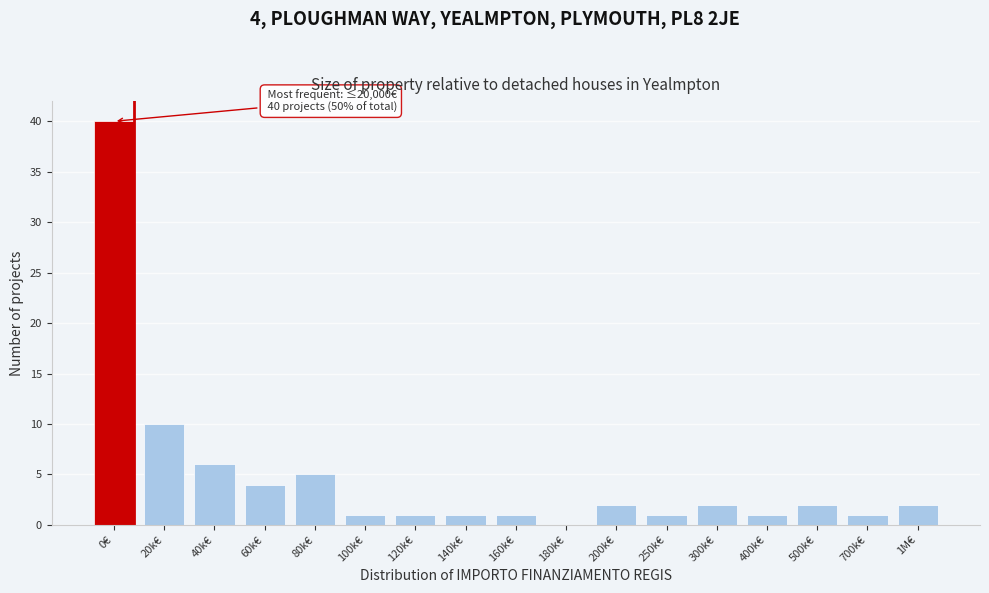

Reading right to left, what are all the values shown in this chart?

1M€=2	700k€=1	500k€=2	400k€=1	300k€=2	250k€=1	200k€=2	180k€=0	160k€=1	140k€=1	120k€=1	100k€=1	80k€=5	60k€=4	40k€=6	20k€=10	0€=40